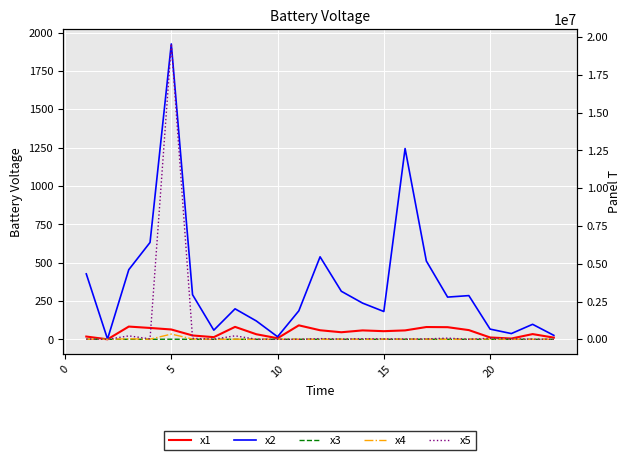

True or false: x4 and x1 intersect in this chart.

False